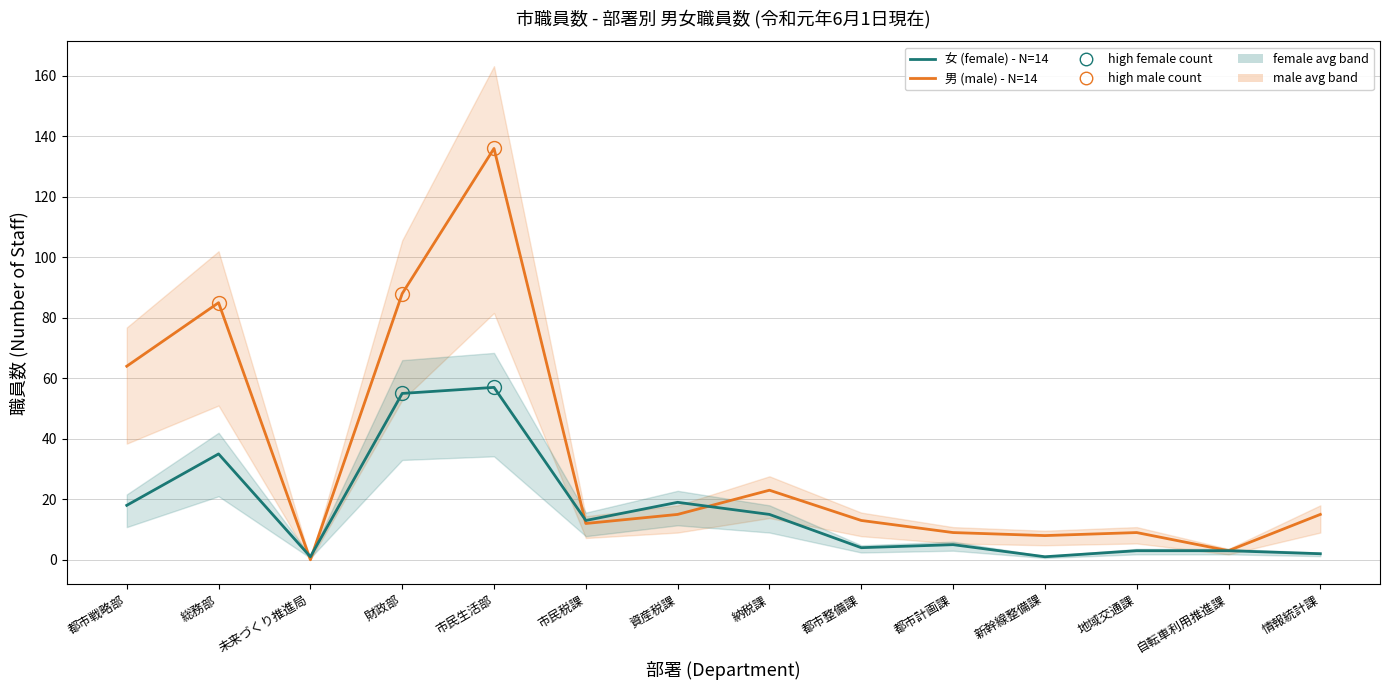

Rank the series by their maximum value, from highest to lowest.

男 (male) - N=14, 女 (female) - N=14